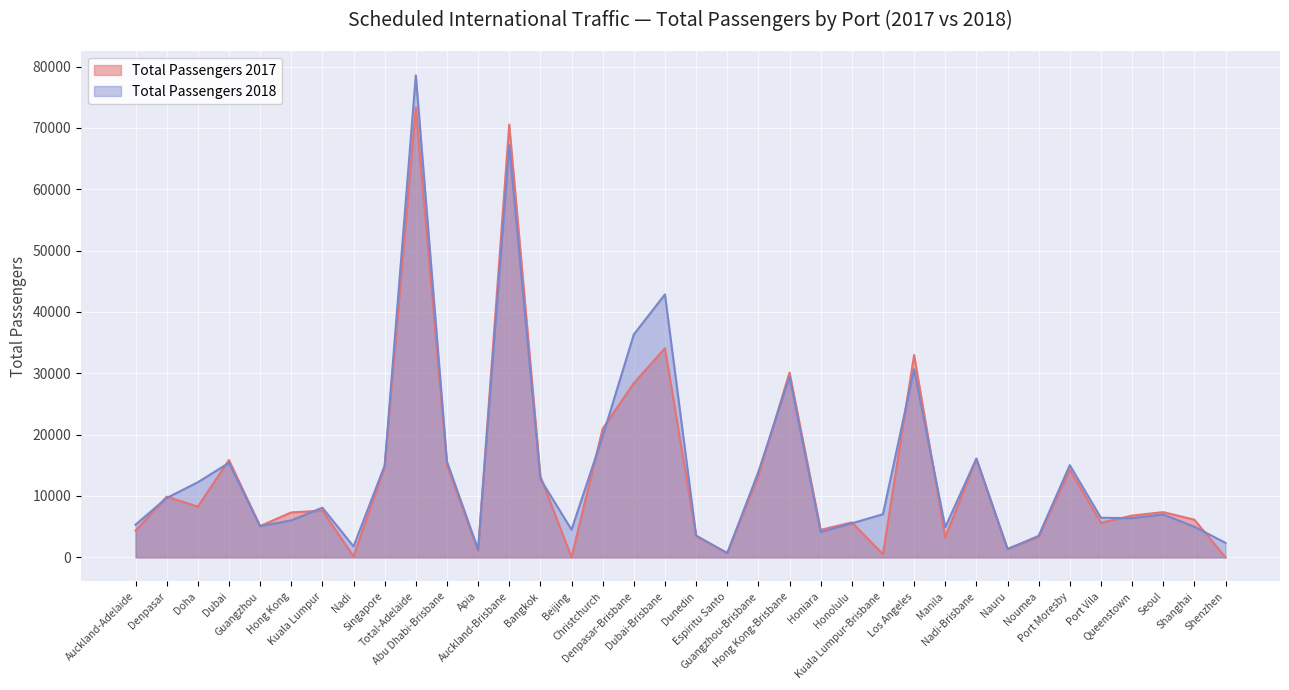

Which series has the largest total across all categories?

Total Passengers 2018